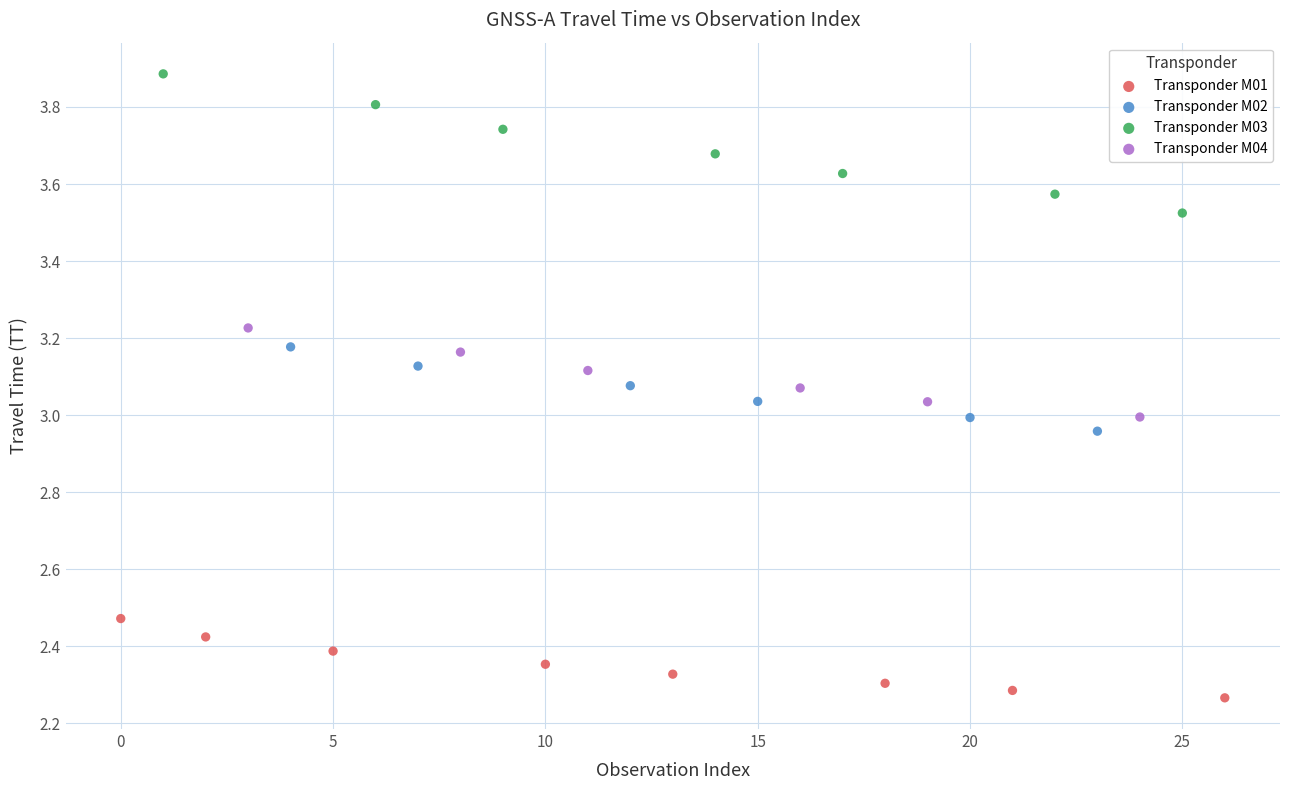

Which series reaches the maximum Y coordinate?

Transponder M03